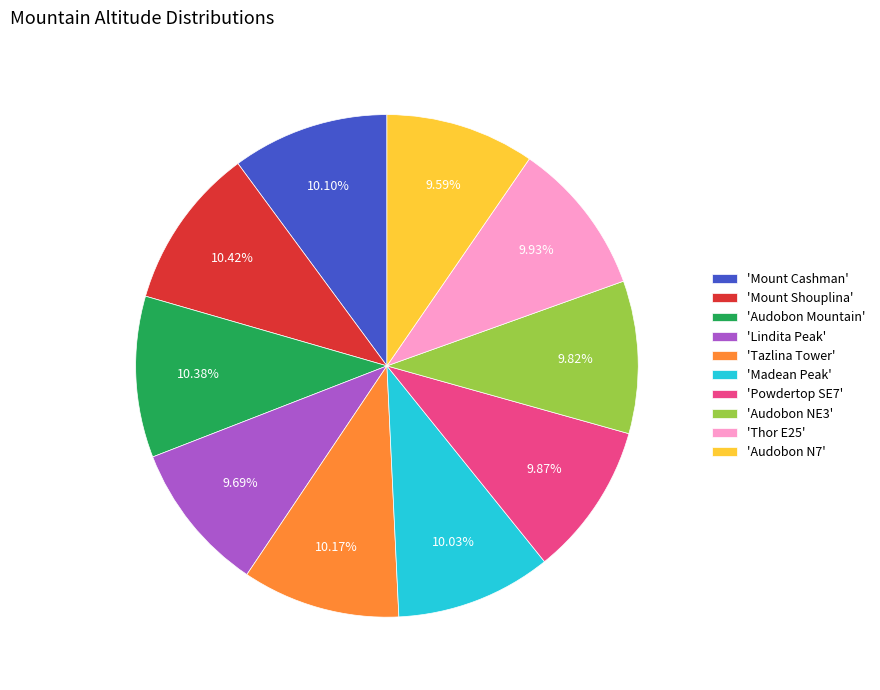

Do 'Lindita Peak' and 'Mount Shouplina' together represent more than half of the pie?

No